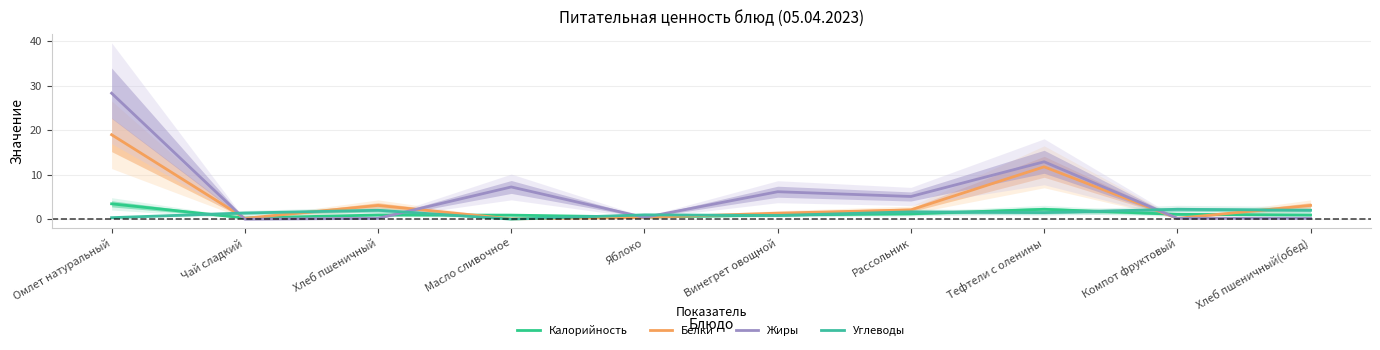

How many times do Калорийность and Углеводы cross each other?

7